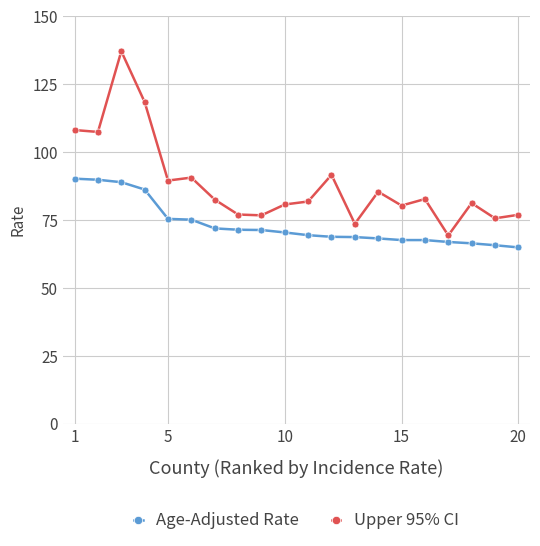

Rank the series by their average value, from lowest to highest.

Age-Adjusted Rate, Upper 95% CI